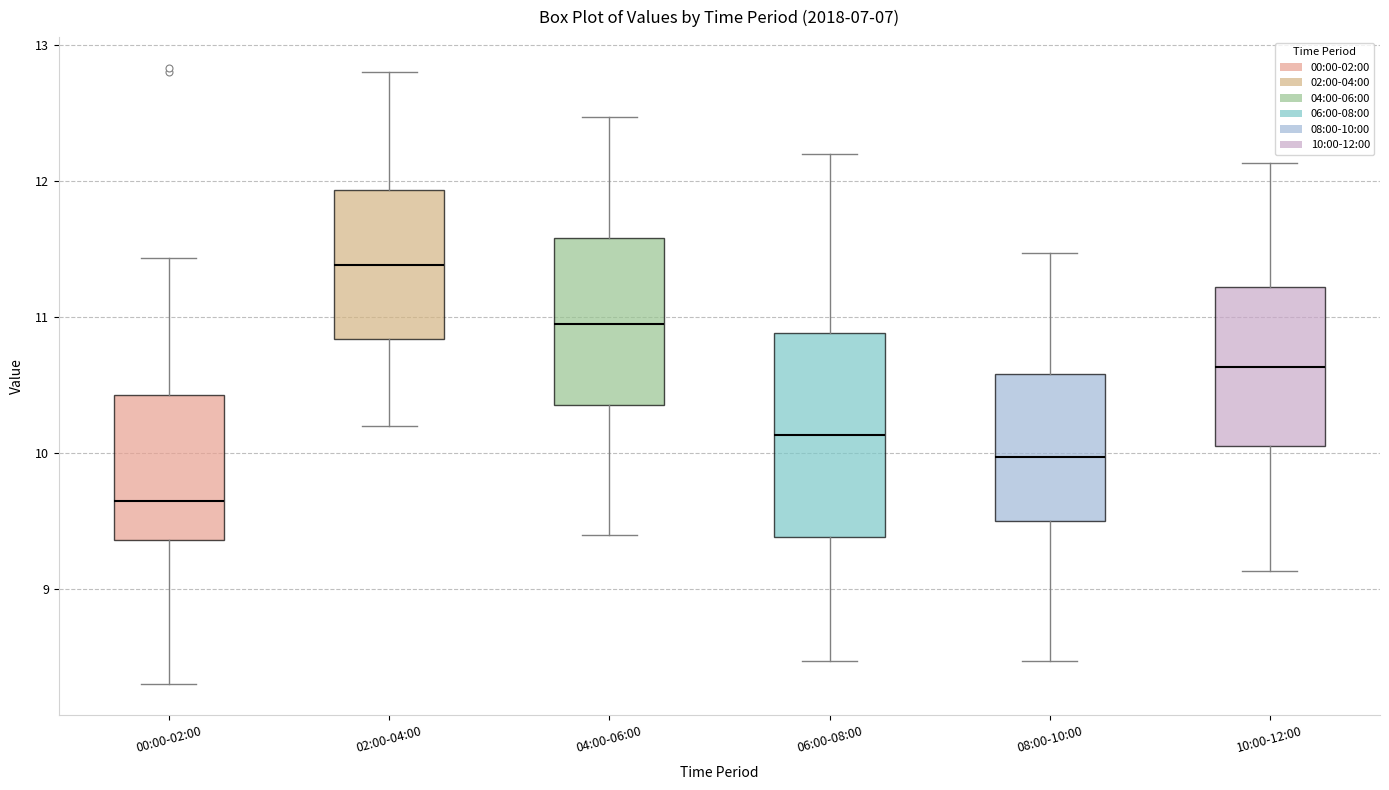

Where does the upper whisker of the box for 08:00-10:00 end on the y-axis? The values are not printed on the chart, so give them approximately, as read against the axis.

11.5